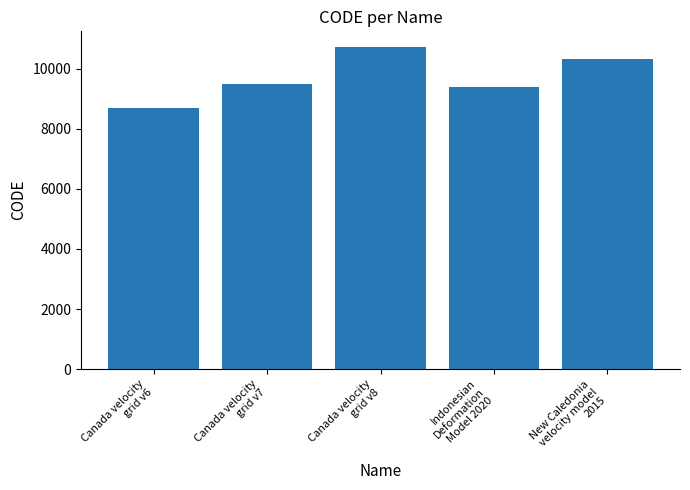

Between Canada velocity
grid v8 and Canada velocity
grid v6, which is larger?

Canada velocity
grid v8